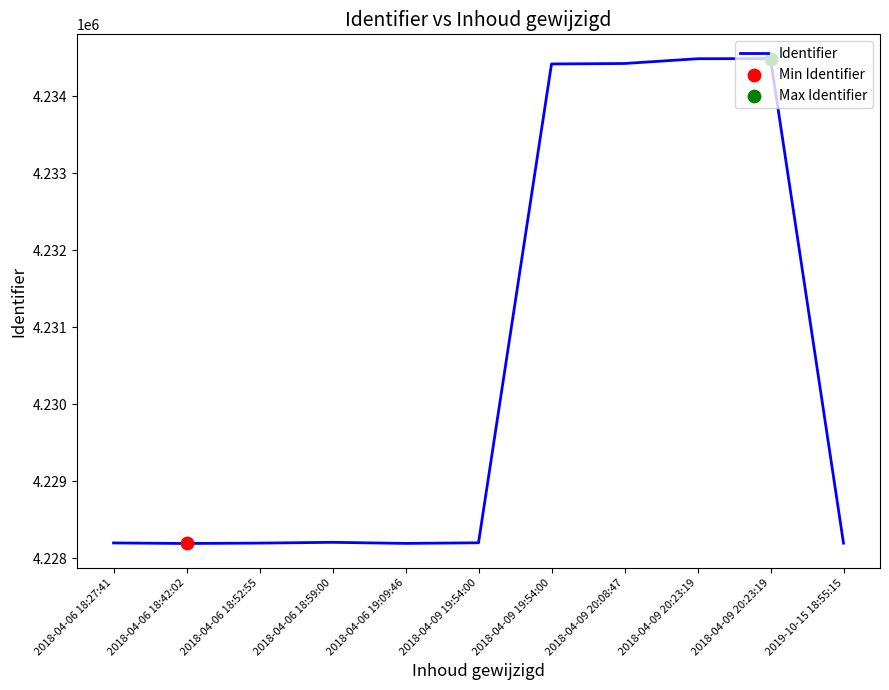

What is the change in value from 2018-04-09 20:08:47 to 2018-04-09 20:23:19?

+62